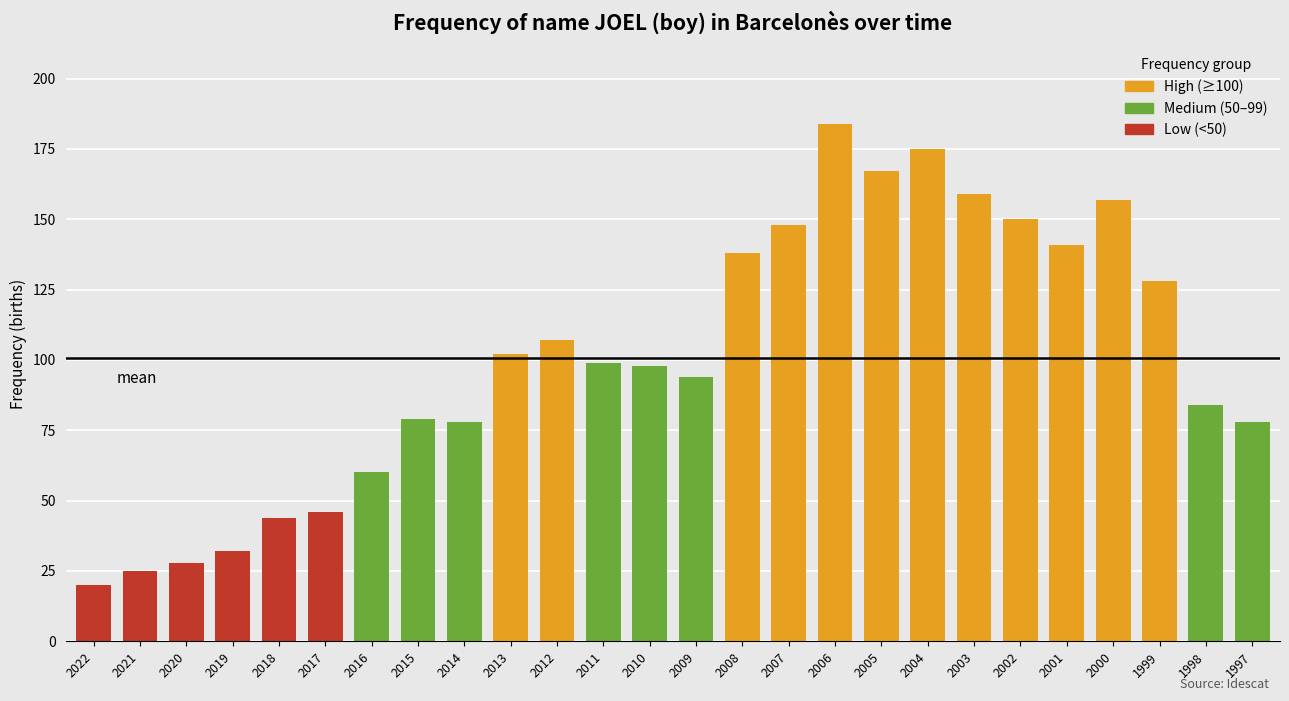

What is the sum of all values?

2621